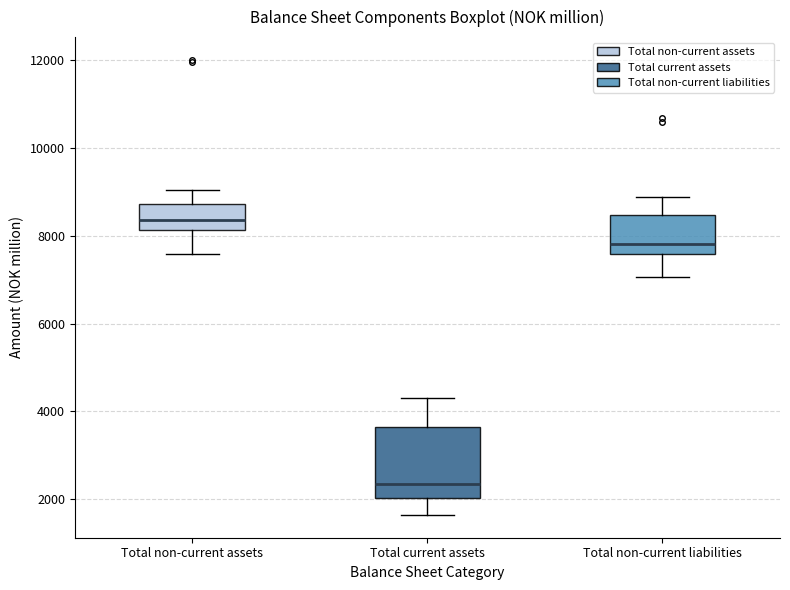

Which box's median line is the lowest?

Total current assets